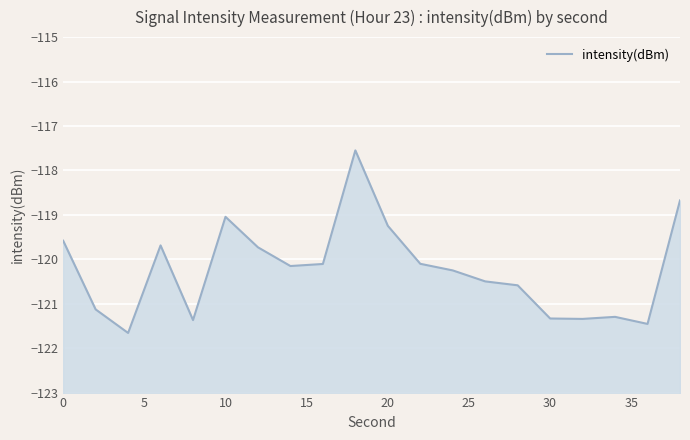

True or false: the data has more than 0 interior local peaks.

True